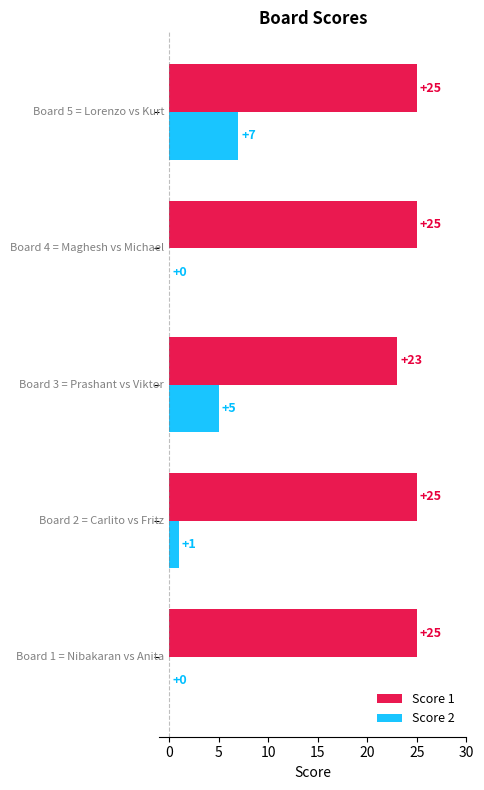

Which series has the largest total across all categories?

Score 1